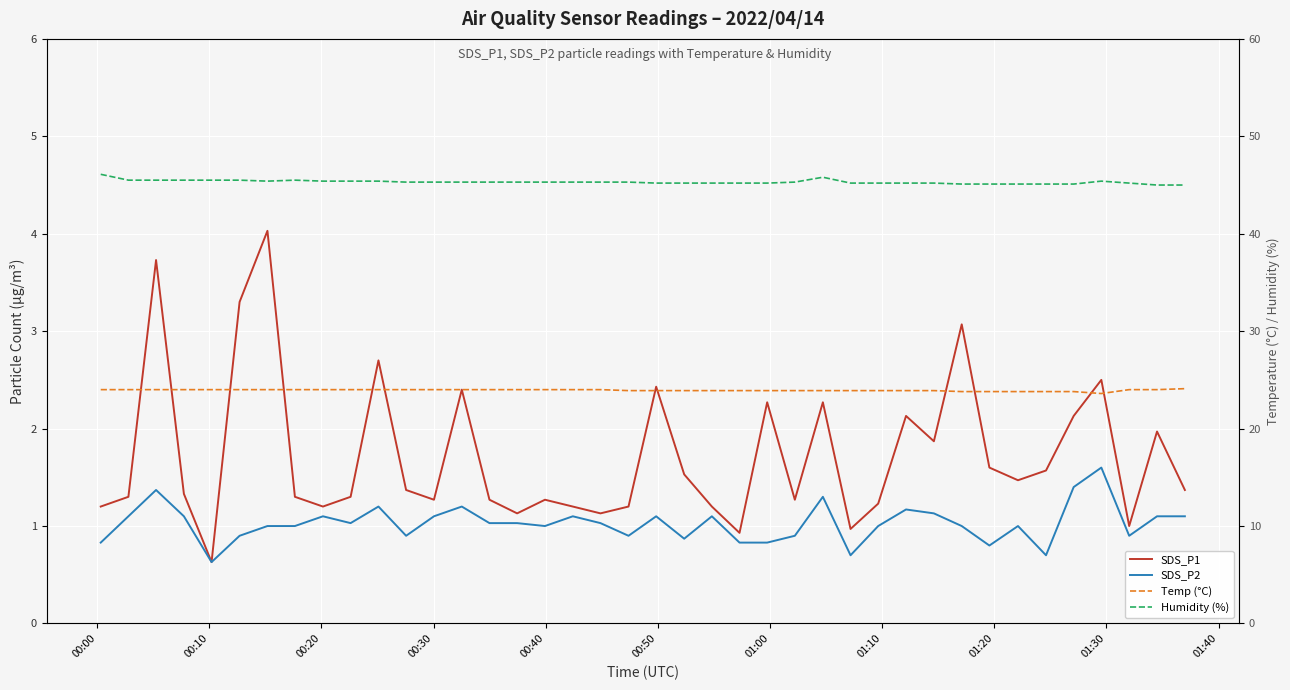

What is the value of the SDS_P1 point at the 11th from the left?

2.7